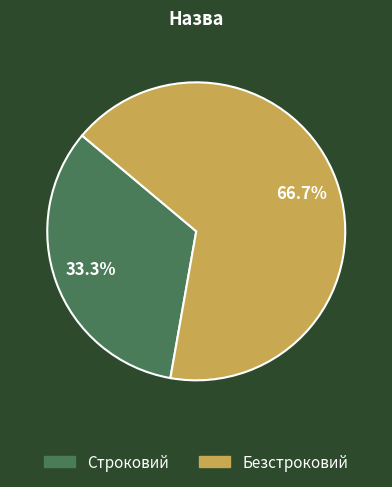

What is the ratio of the value at Безстроковий to the value at Строковий?

2.0